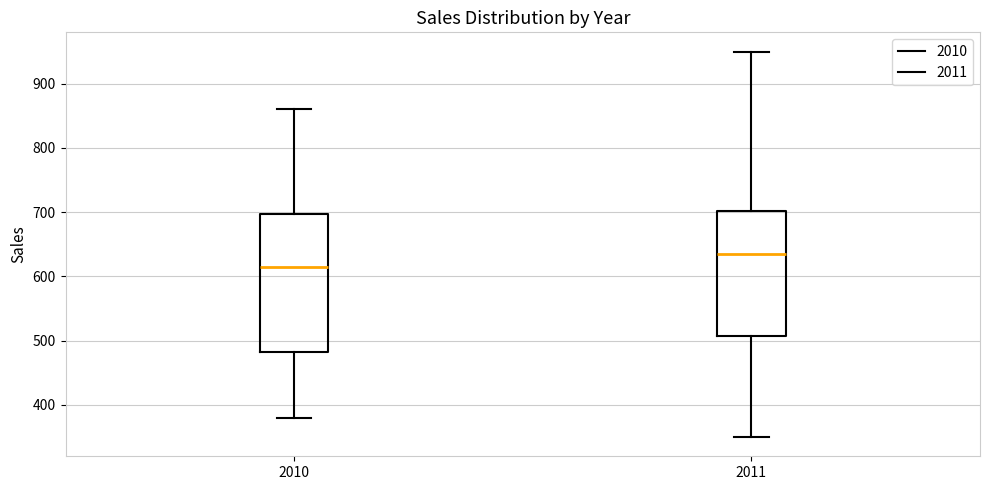

Which box has the highest median line?

2011